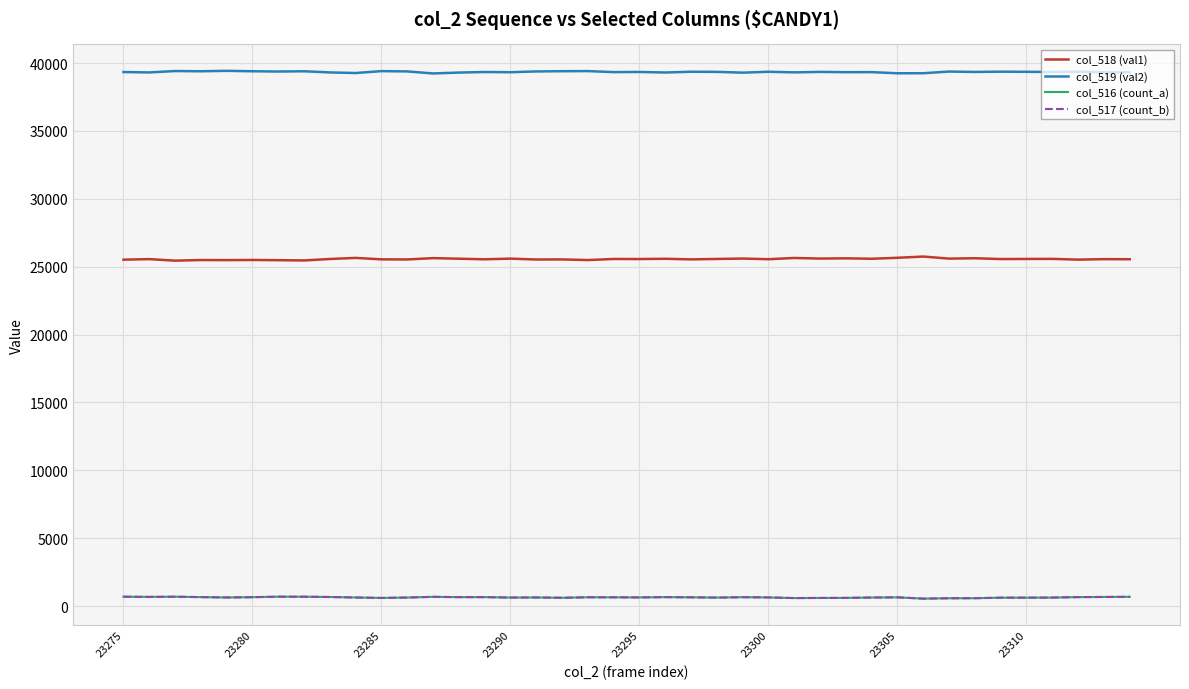

What is the maximum value shown in the chart?

39423